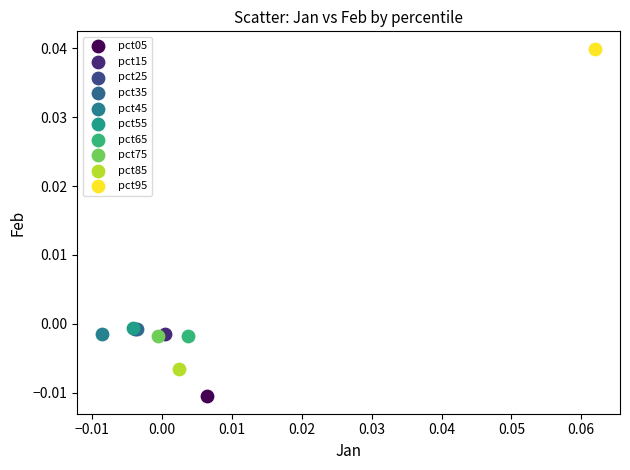

What are all the series names shown in the legend?

pct05, pct15, pct25, pct35, pct45, pct55, pct65, pct75, pct85, pct95